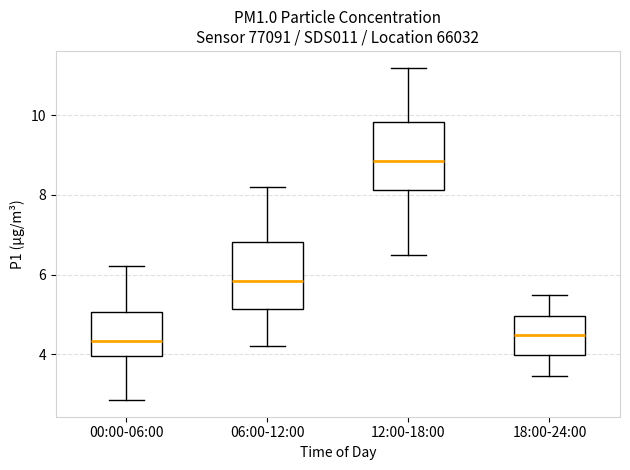

Reading left to right, transcribe this box plot: for each box, give where its median line is, the range the box spans, and where its two whiskers end, as read against the y-axis. The values are not printed on the chart, so give them approximately, as read against the axis.

00:00-06:00: median 4.4, box 4.0 to 5.0, whiskers 2.8 to 6.2
06:00-12:00: median 5.8, box 5.2 to 6.8, whiskers 4.2 to 8.2
12:00-18:00: median 8.8, box 8.2 to 9.8, whiskers 6.6 to 11.2
18:00-24:00: median 4.4, box 4.0 to 5.0, whiskers 3.4 to 5.6